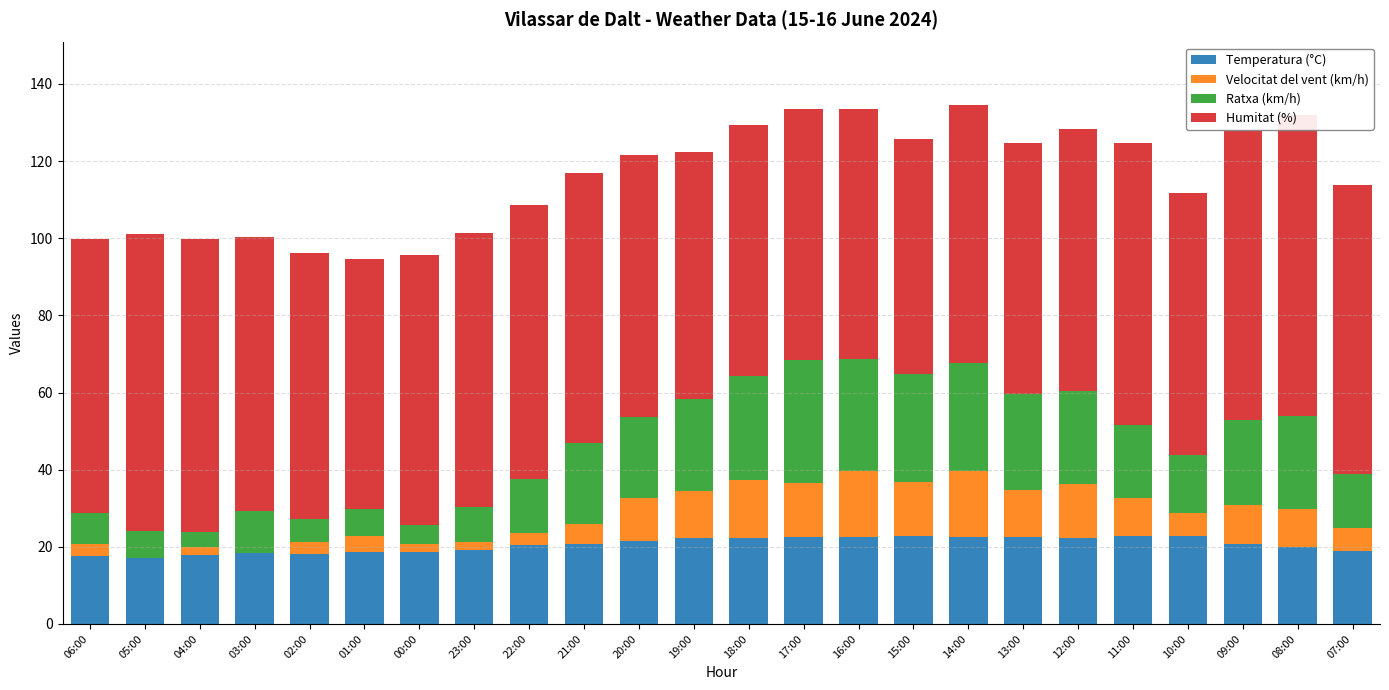

Rank the categories by Ratxa (km/h) value from lowest to highest.

04:00, 00:00, 02:00, 05:00, 01:00, 06:00, 23:00, 03:00, 22:00, 07:00, 10:00, 11:00, 21:00, 20:00, 09:00, 19:00, 12:00, 08:00, 13:00, 18:00, 15:00, 14:00, 16:00, 17:00